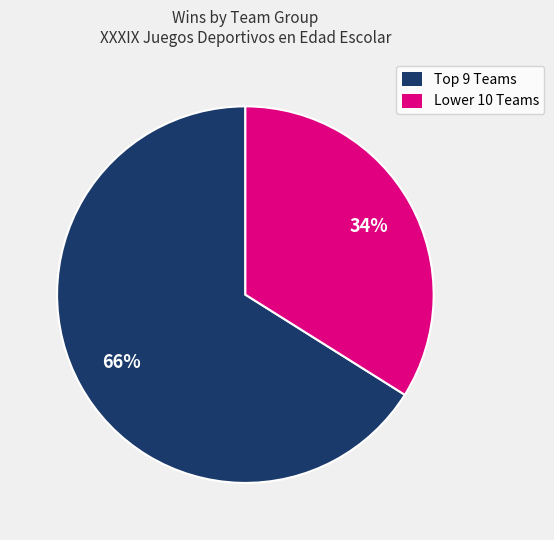

Is it true that Lower 10 Teams is 39% of the pie?

False